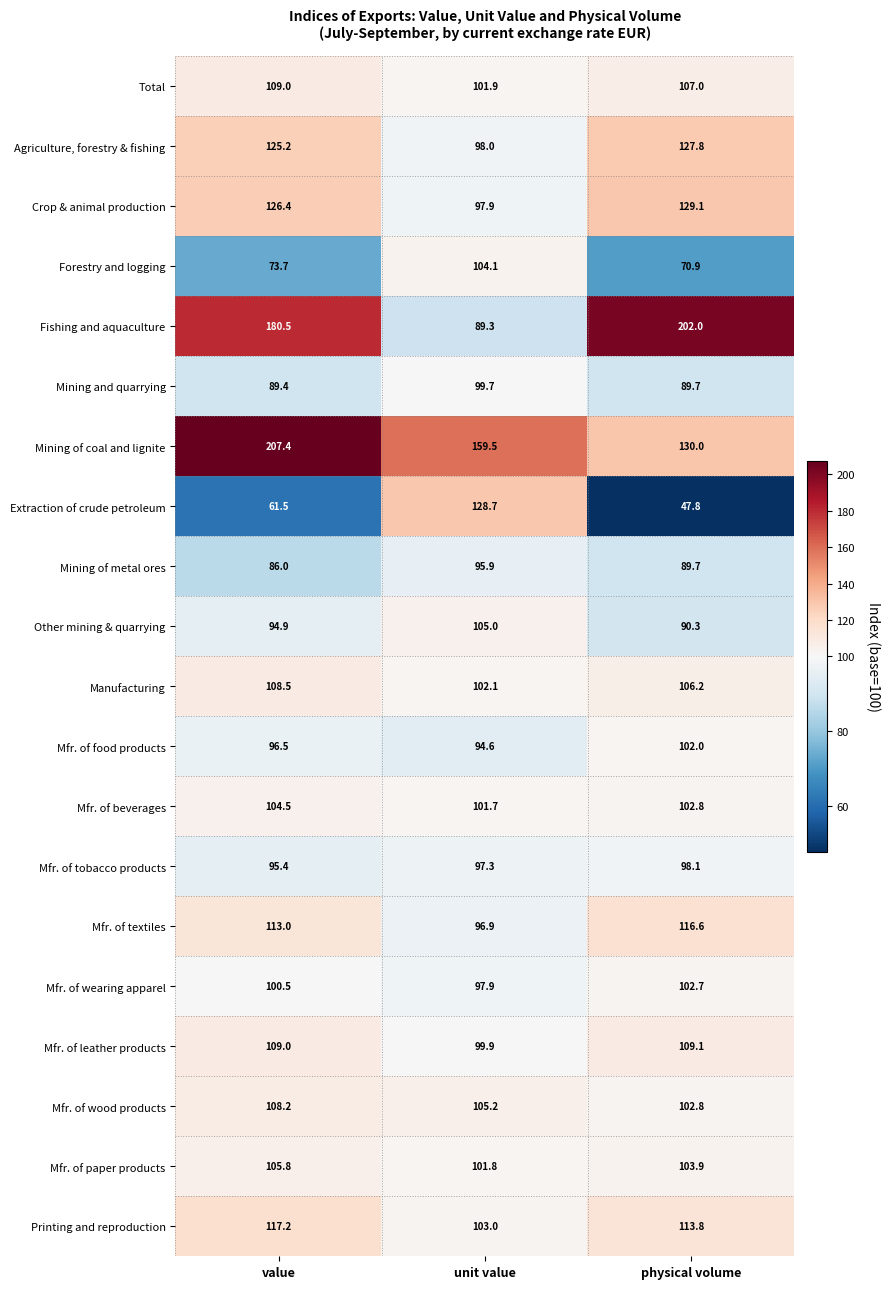

At how many categories does at least one series exceed 130?

3